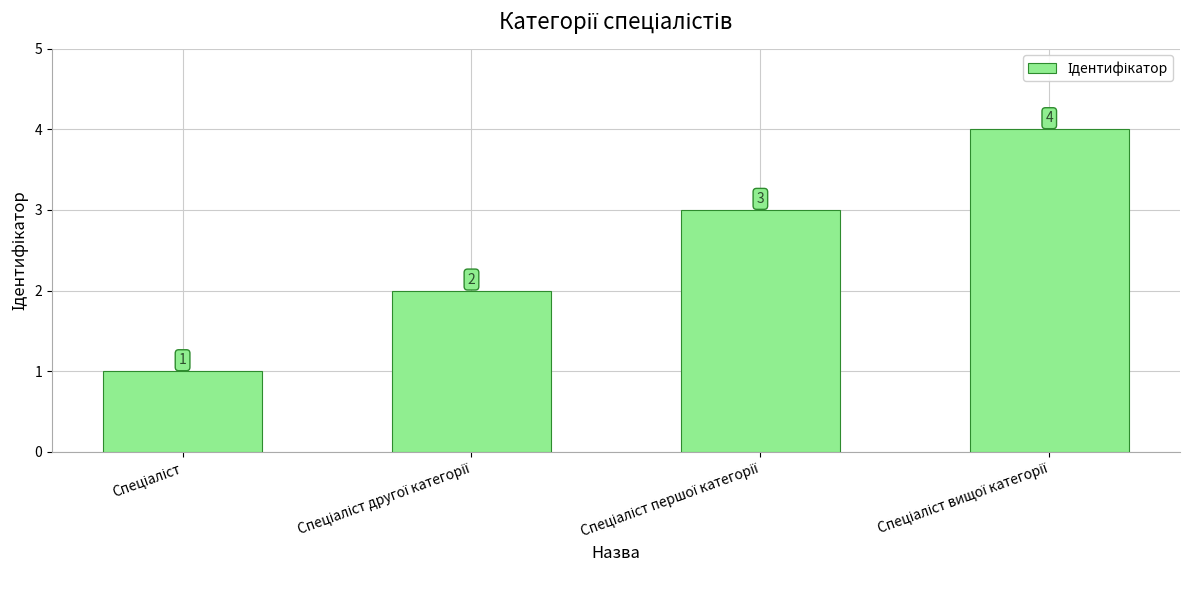

What is the greatest value displayed?

4